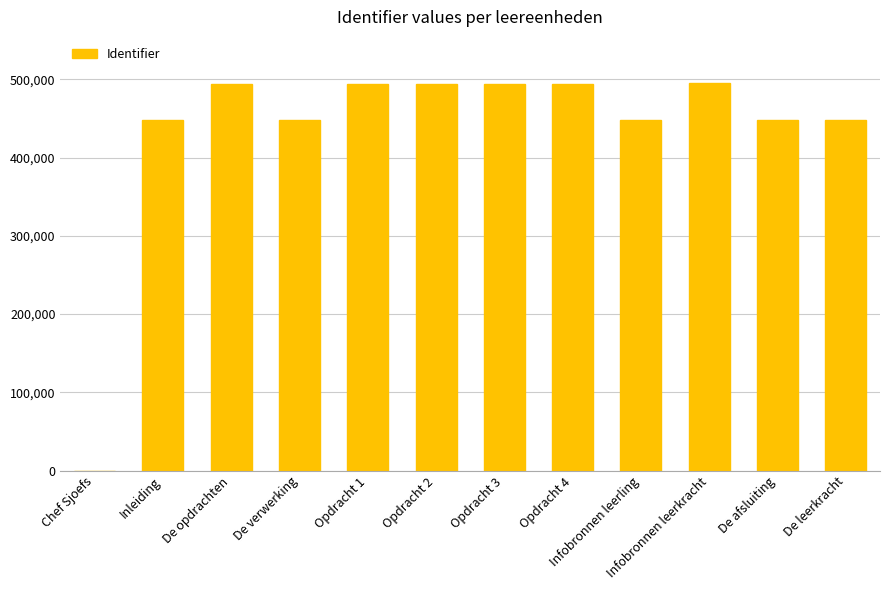

Between Chef Sjoefs and De opdrachten, which is larger?

De opdrachten